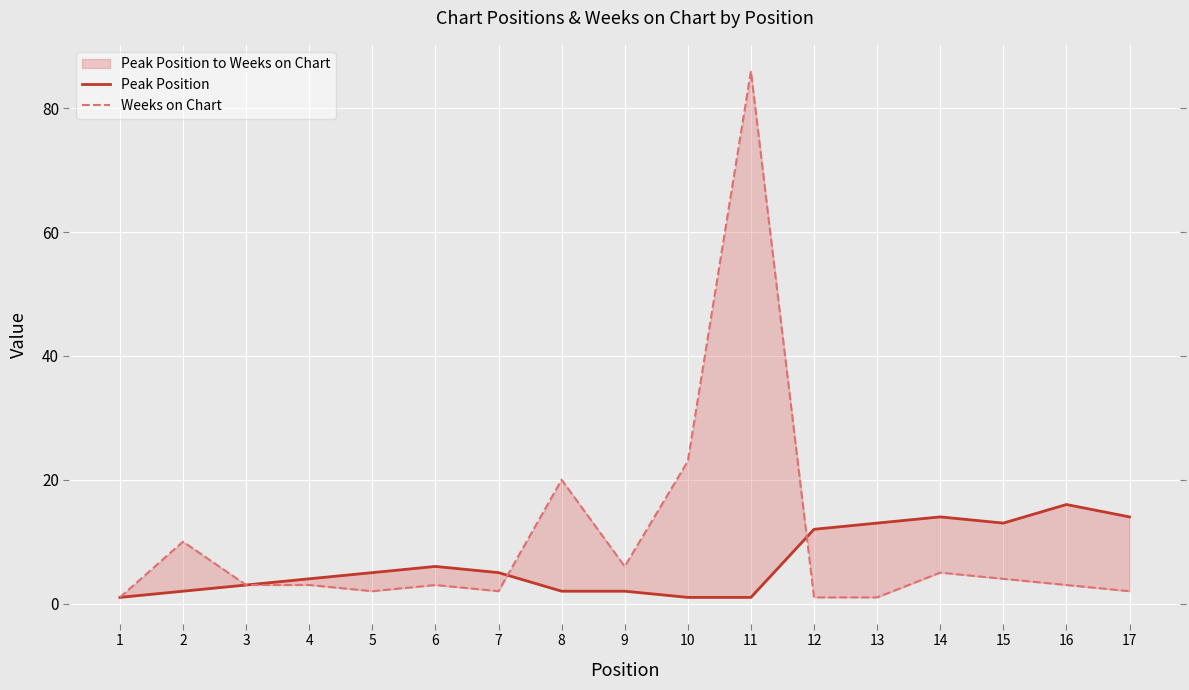

How many lines are shown in the chart?

2